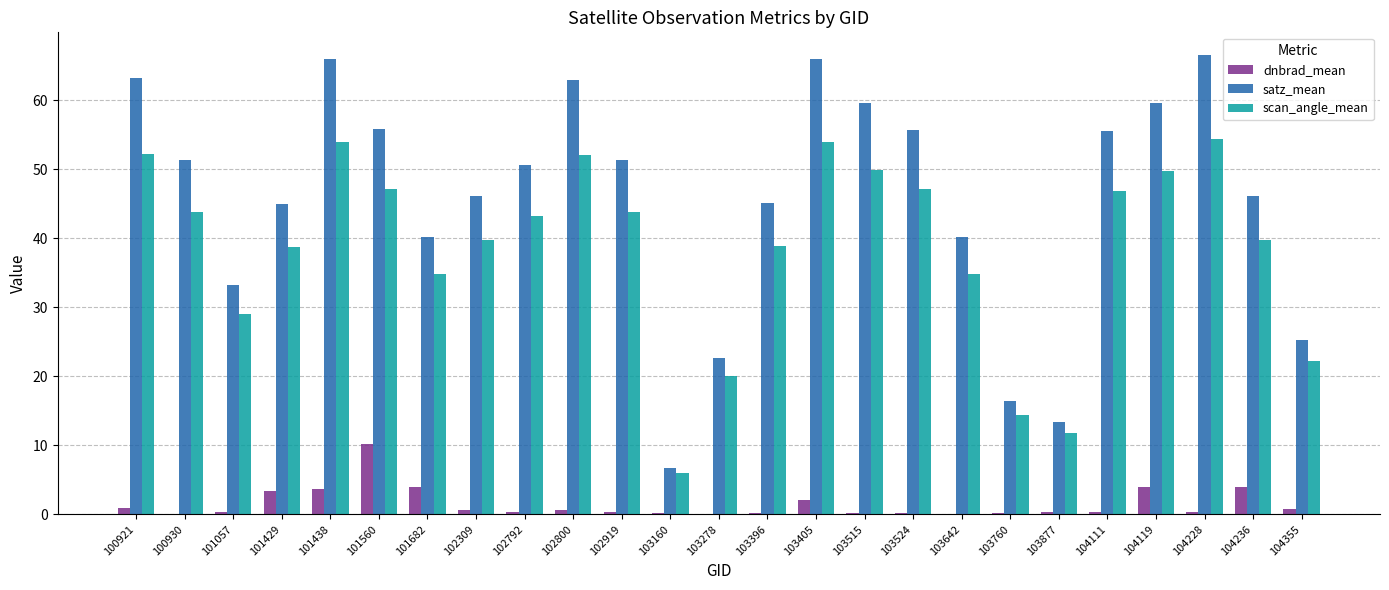

What is the greatest value displayed?

66.5